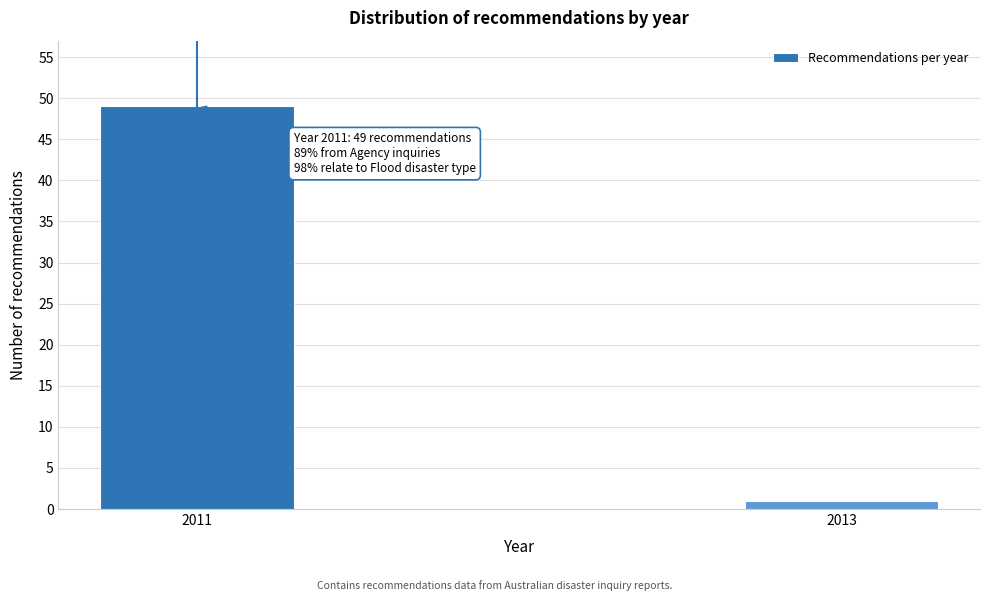

Reading left to right, extract all data points from this chart.

49	1